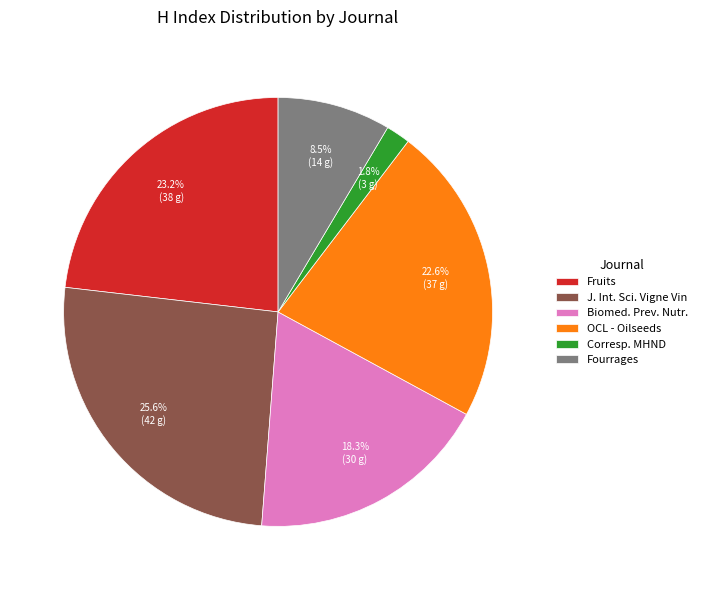

Rank the categories by value from lowest to highest.

Corresp. MHND, Fourrages, Biomed. Prev. Nutr., OCL - Oilseeds, Fruits, J. Int. Sci. Vigne Vin